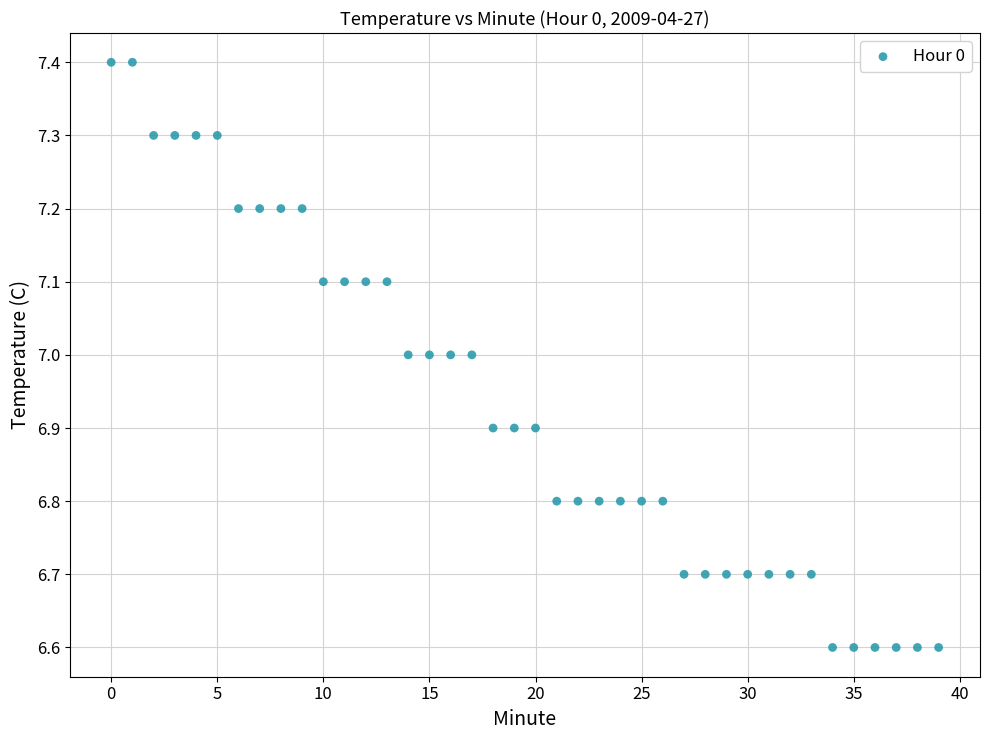

What is the range of Y values (max minus min)?

0.8